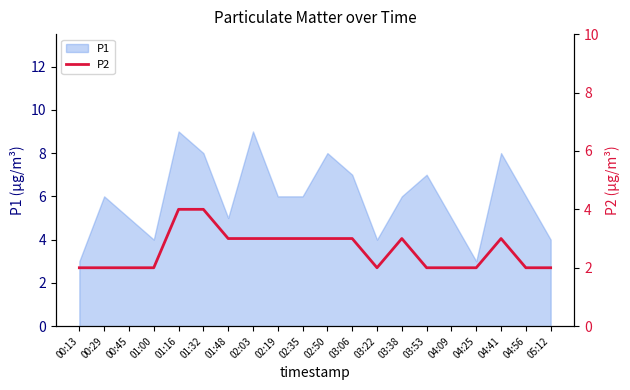

Rank the categories by value from lowest to highest.

00:13, 00:29, 00:45, 01:00, 03:22, 03:53, 04:09, 04:25, 04:56, 05:12, 01:48, 02:03, 02:19, 02:35, 02:50, 03:06, 03:38, 04:41, 01:16, 01:32